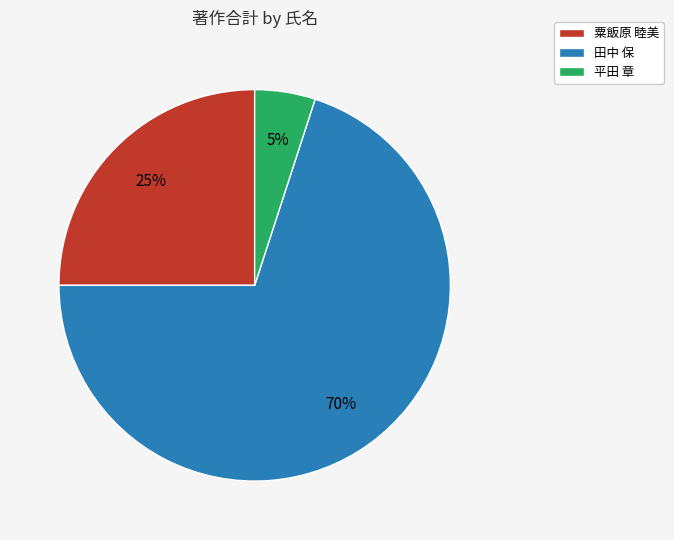

Rank the categories by value from lowest to highest.

平田 章, 粟飯原 睦美, 田中 保